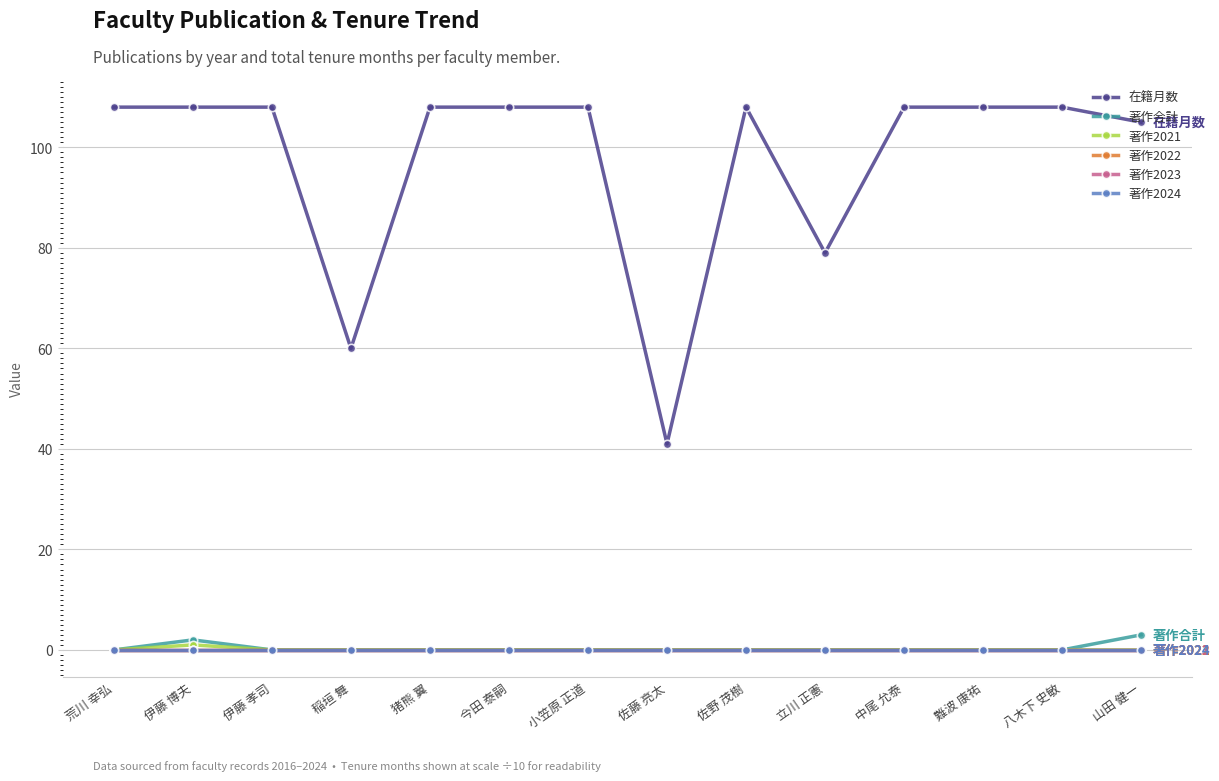

Is this an area chart (filled region under the line)?

No